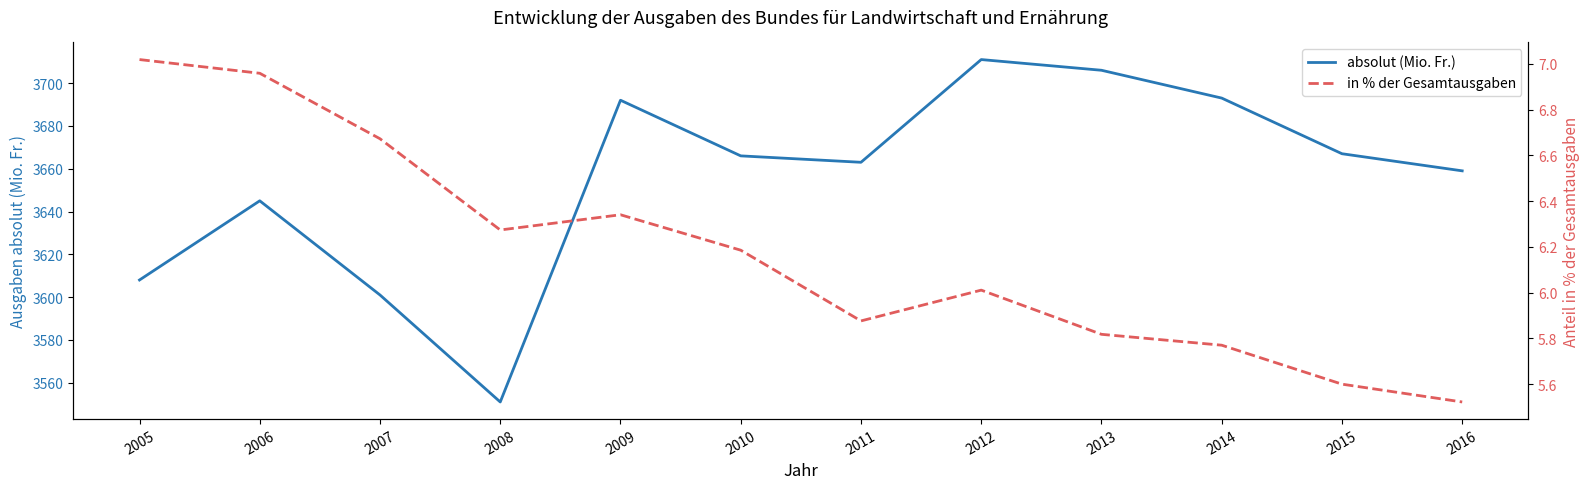

What is the smallest value displayed?

5.5